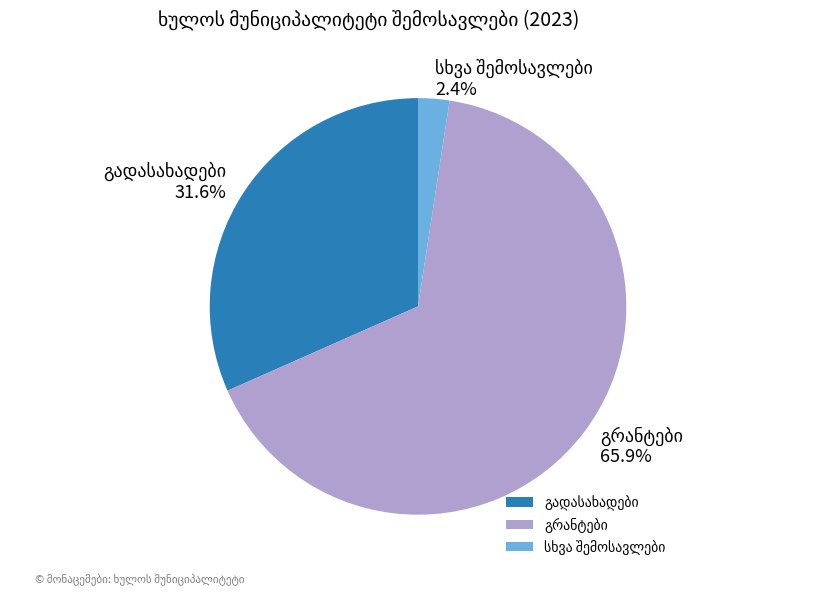

Is there a majority slice in this chart?

Yes